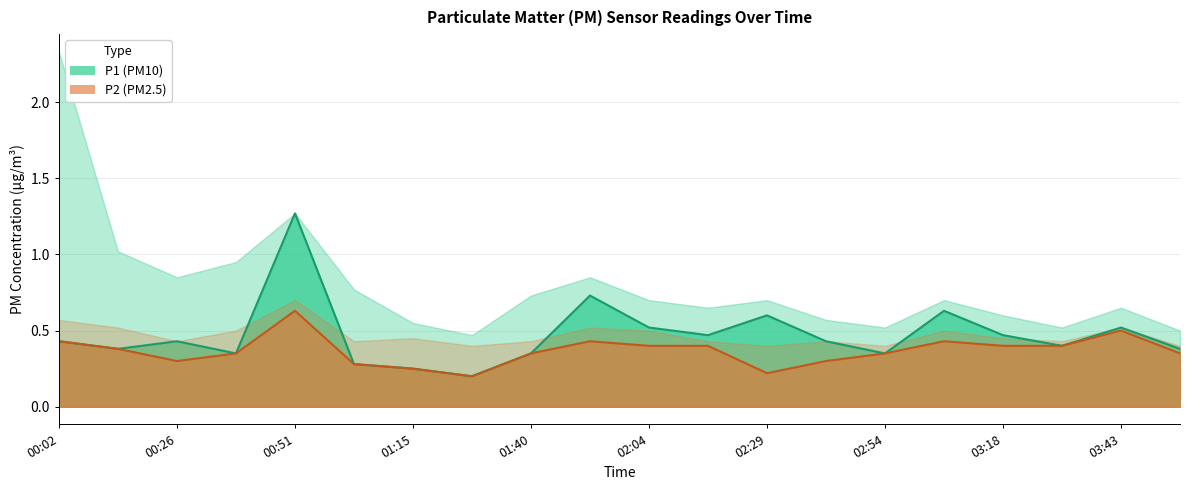

What are all the series names shown in the legend?

P1, P2